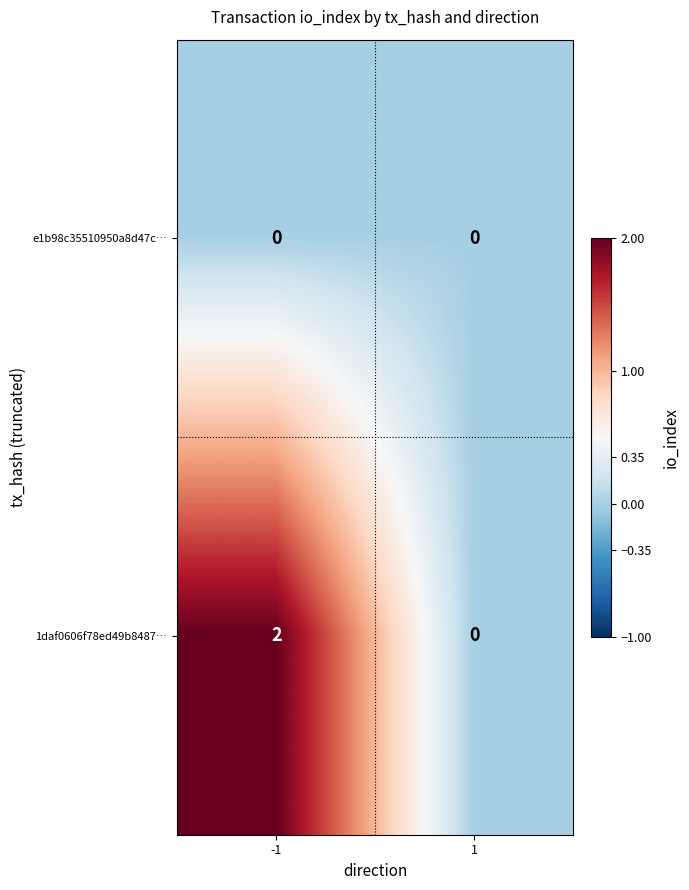

Is the value of 1daf0606f78ed49b8487… at -1 greater than the value of e1b98c35510950a8d47c… at 1?

Yes